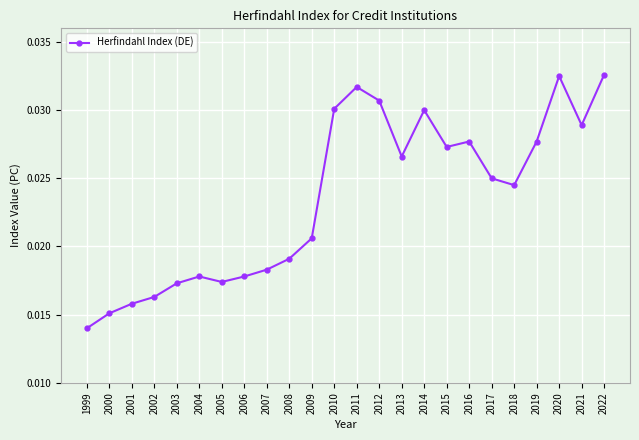

Which has a higher value, 2005 or 2007?

2007